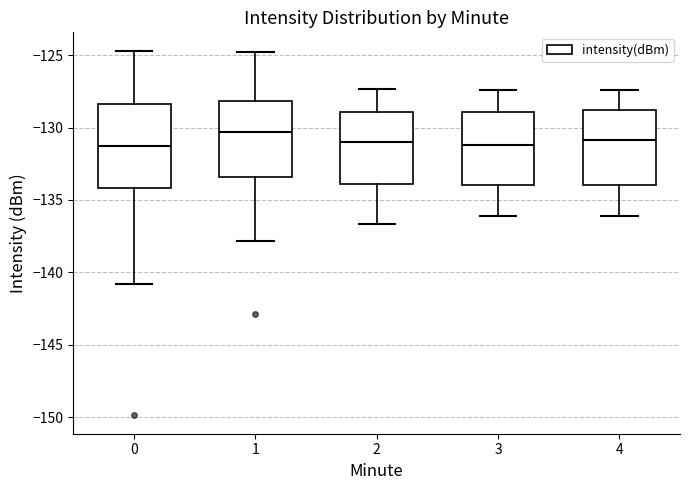

Where does the median line of the box at x = 4 sit on the y-axis? The values are not printed on the chart, so give them approximately, as read against the axis.

-131.0